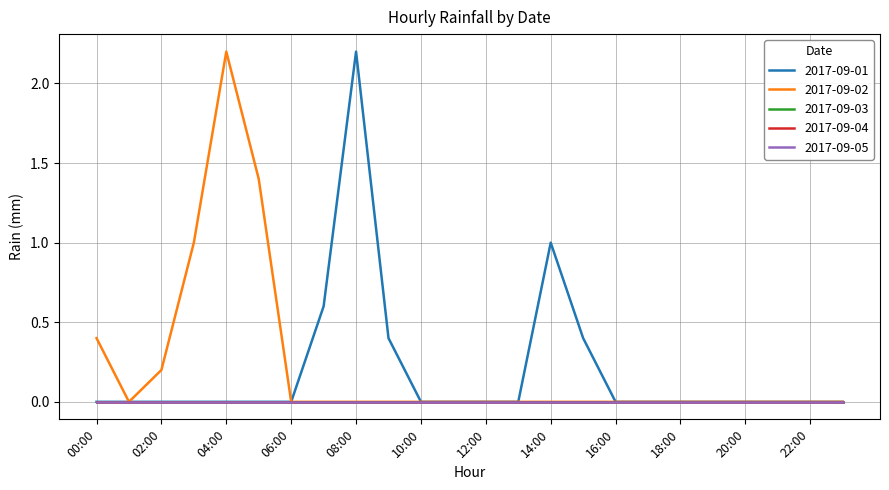

True or false: 2017-09-05 has more than 1 interior local peaks.

False